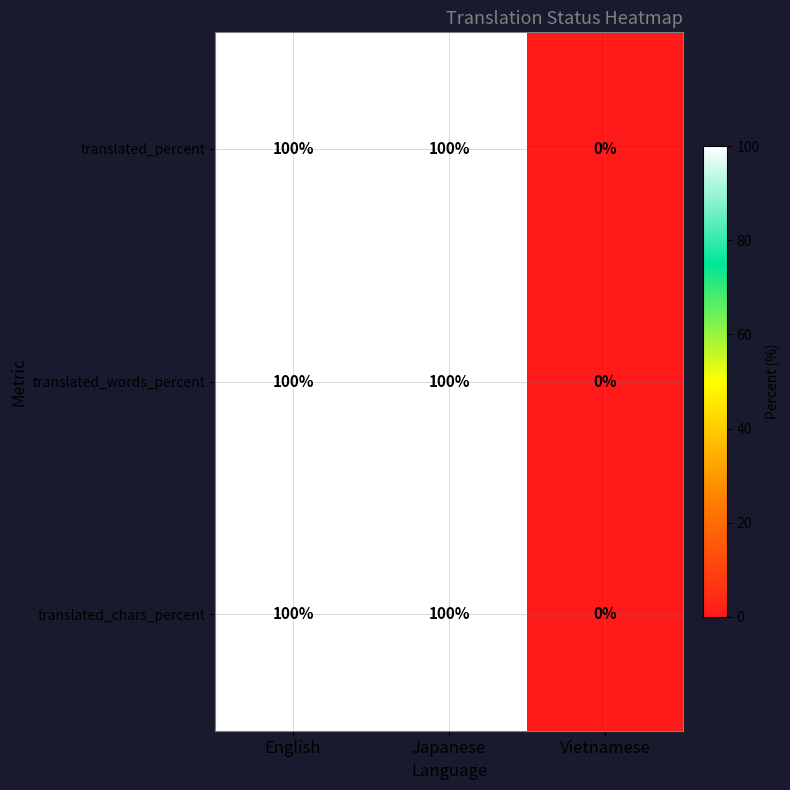

Reading right to left, what are all the values shown in this chart?

translated_percent: 0	100	100
translated_words_percent: 0	100	100
translated_chars_percent: 0	100	100